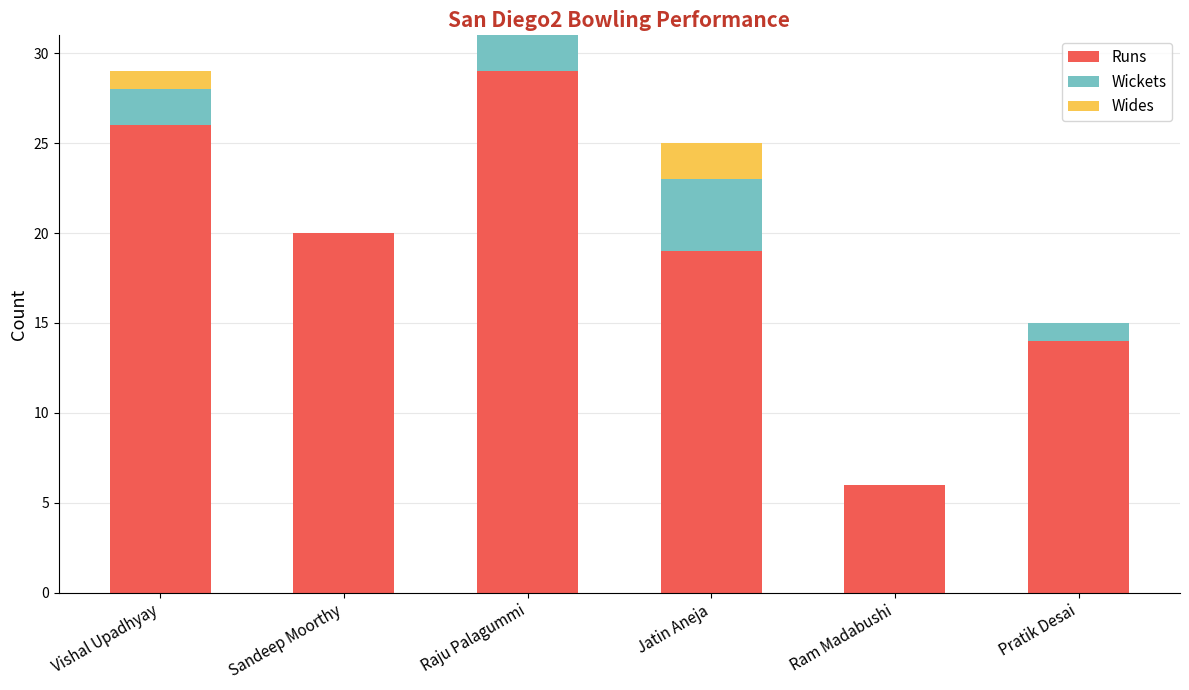

What is the maximum value for Runs?

29